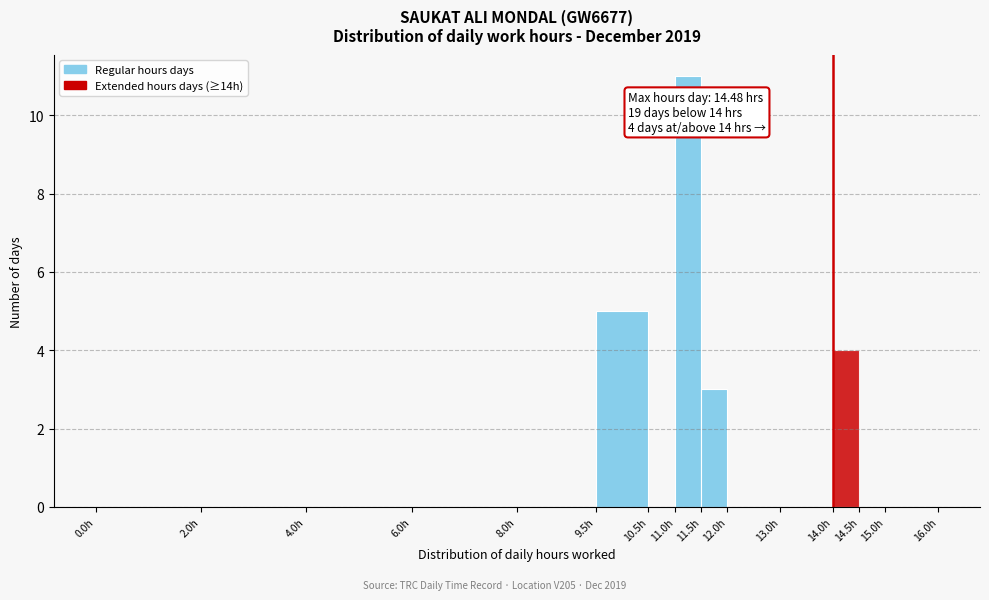

Which range on the x-axis has the tallest bar?

11.0 to 11.5